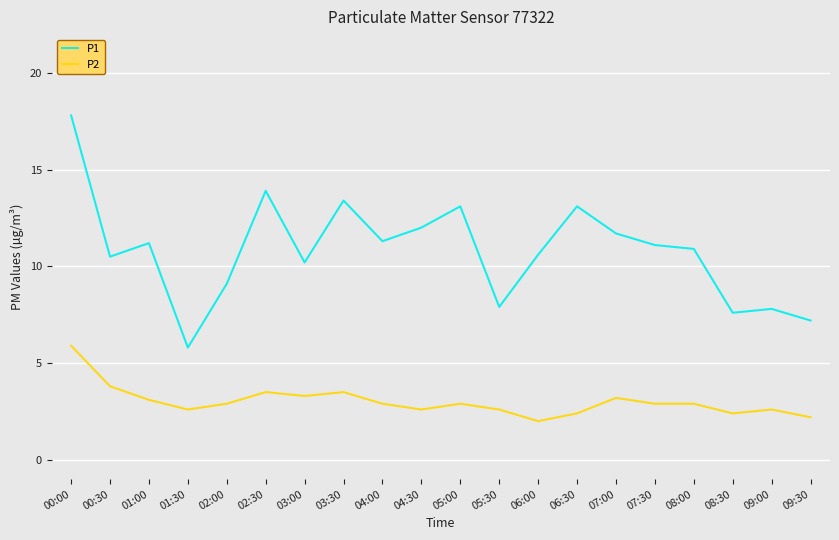

How many lines are shown in the chart?

2